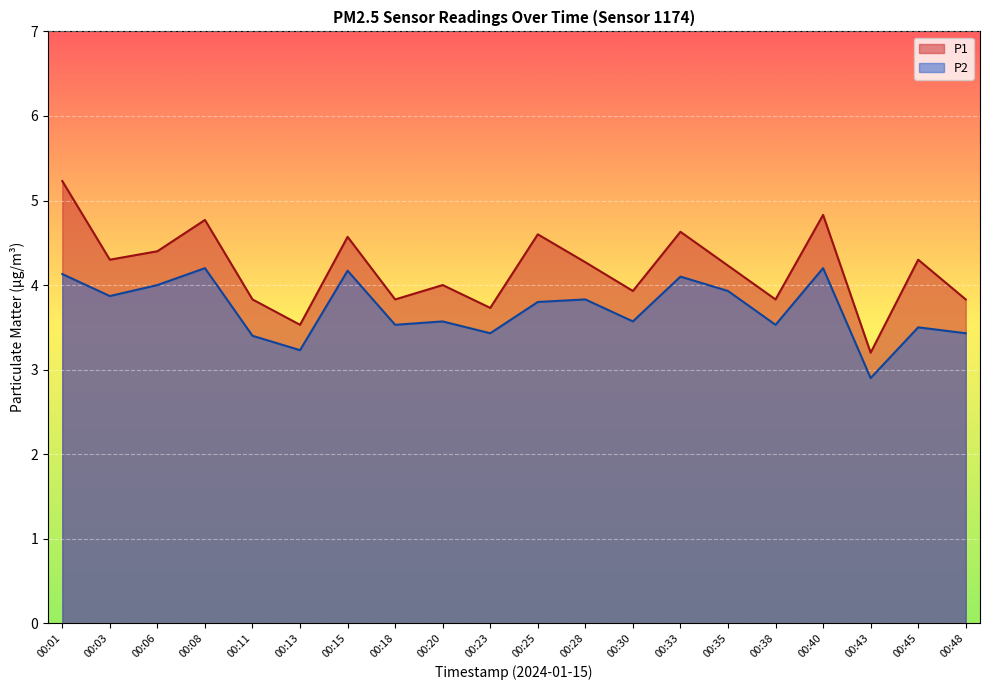

Reading right to left, list all the values displayed in this chart.

P1: 3.8	4.3	3.2	4.8	3.8	4.2	4.6	3.9	4.3	4.6	3.7	4.0	3.8	4.6	3.5	3.8	4.8	4.4	4.3	5.2
P2: 3.4	3.5	2.9	4.2	3.5	3.9	4.1	3.6	3.8	3.8	3.4	3.6	3.5	4.2	3.2	3.4	4.2	4.0	3.9	4.1